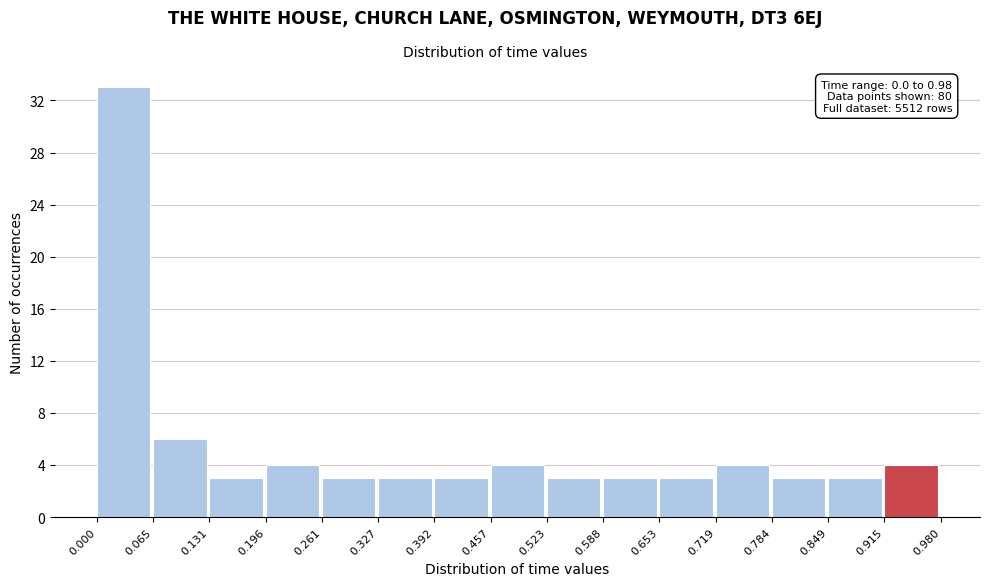

Which range on the x-axis has the tallest bar?

0.000 to 0.065